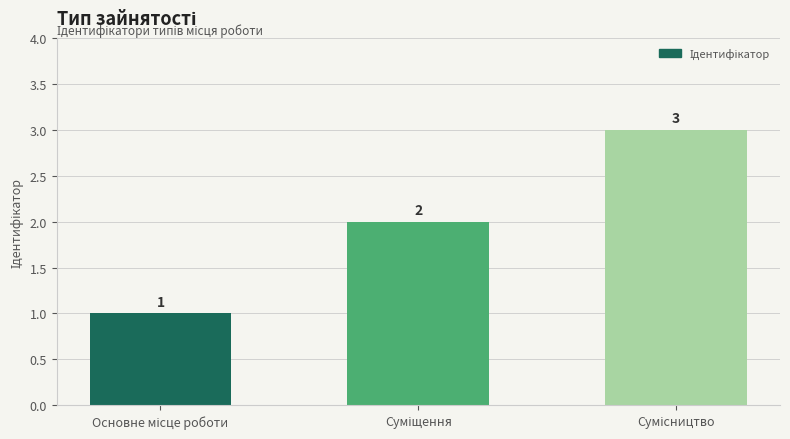

Count the values in the range 1 to 3.

3